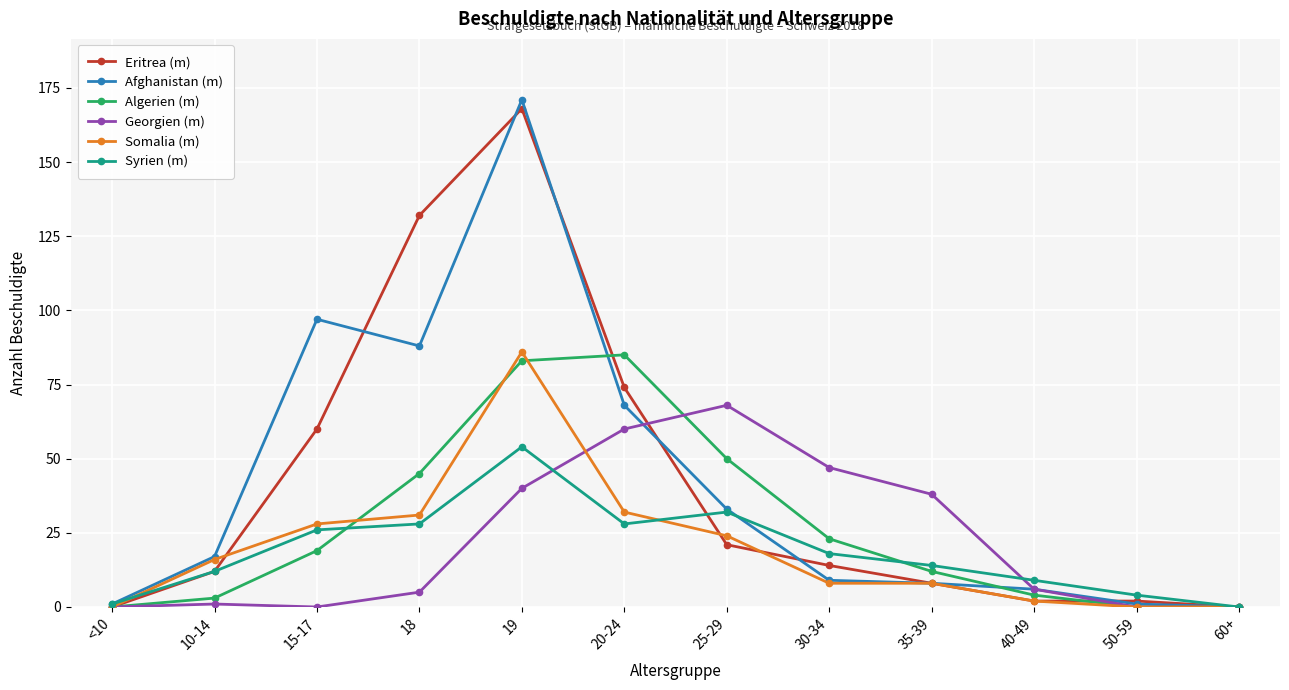

Which category has the highest value across all series?

19